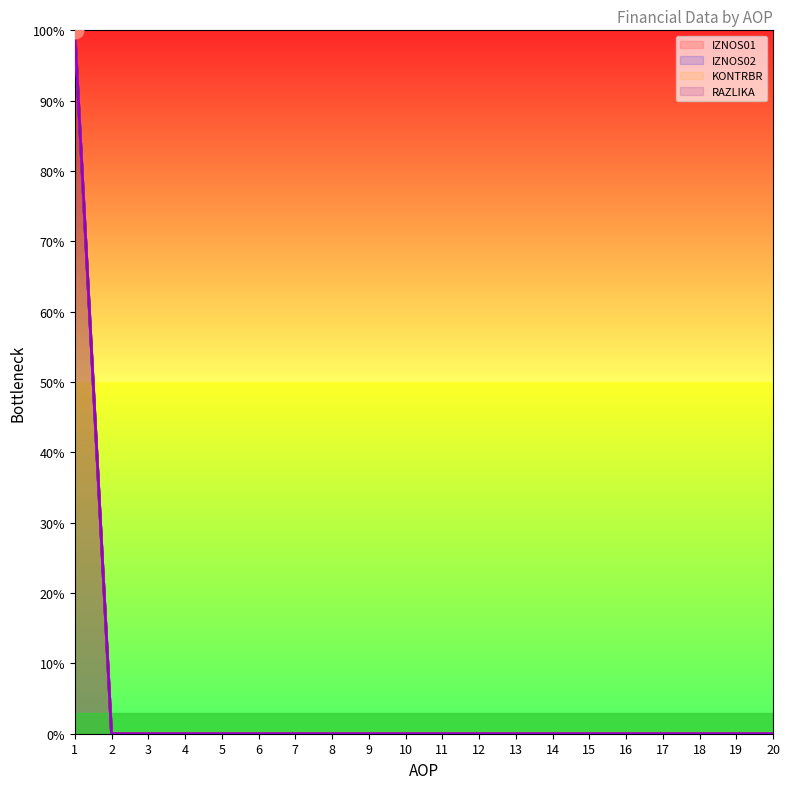

Reading left to right, what are all the values shown in this chart?

IZNOS01: 100	0	0	0	0	0	0	0	0	0	0	0	0	0	0	0	0	0	0	0
IZNOS02: 100	0	0	0	0	0	0	0	0	0	0	0	0	0	0	0	0	0	0	0
KONTRBR: 100	0	0	0	0	0	0	0	0	0	0	0	0	0	0	0	0	0	0	0
RAZLIKA: 100	0	0	0	0	0	0	0	0	0	0	0	0	0	0	0	0	0	0	0